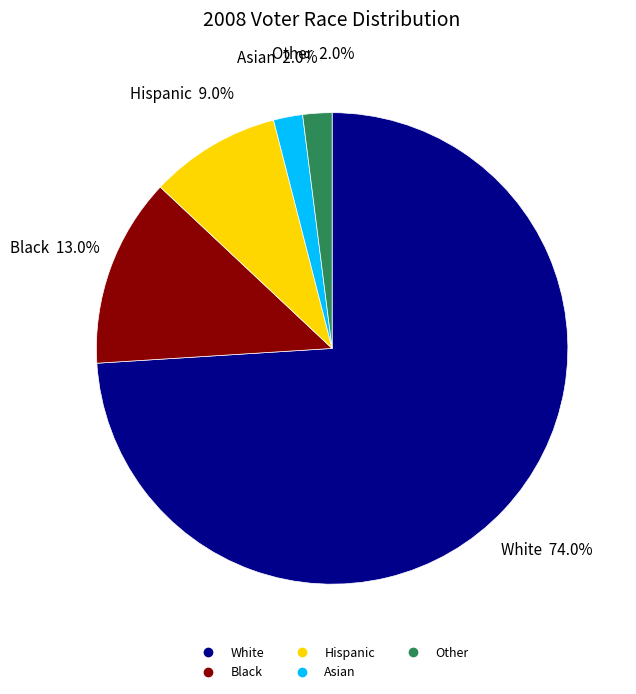

Approximately how many times larger is the value at Black compared to Other?

6.5